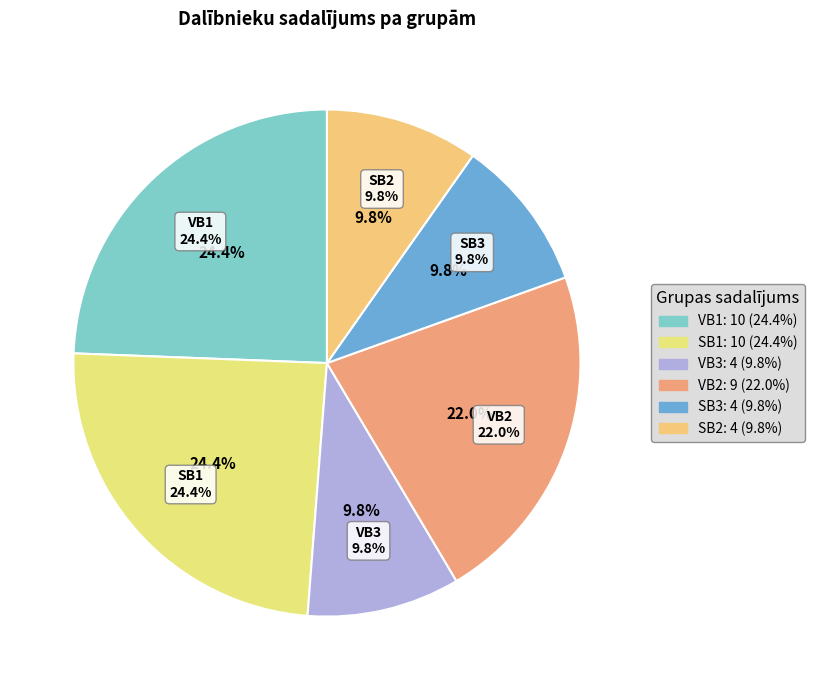

Is VB3 the majority of the pie?

No